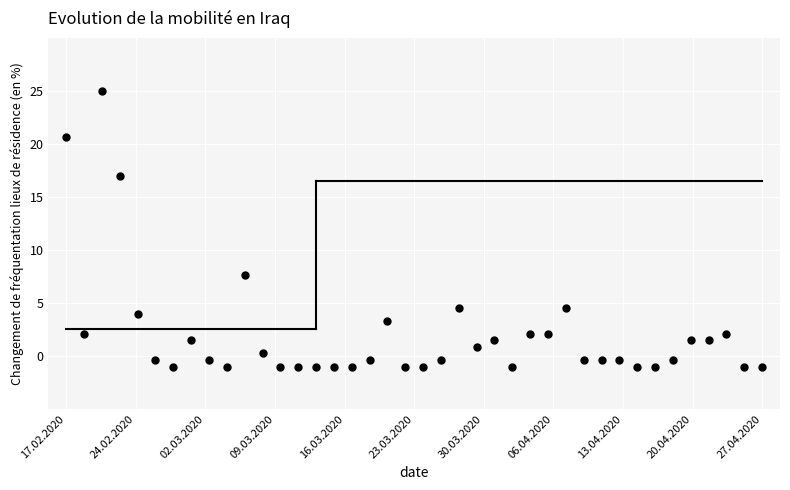

What Y value in the scatter plot is closest to 12?

7.7